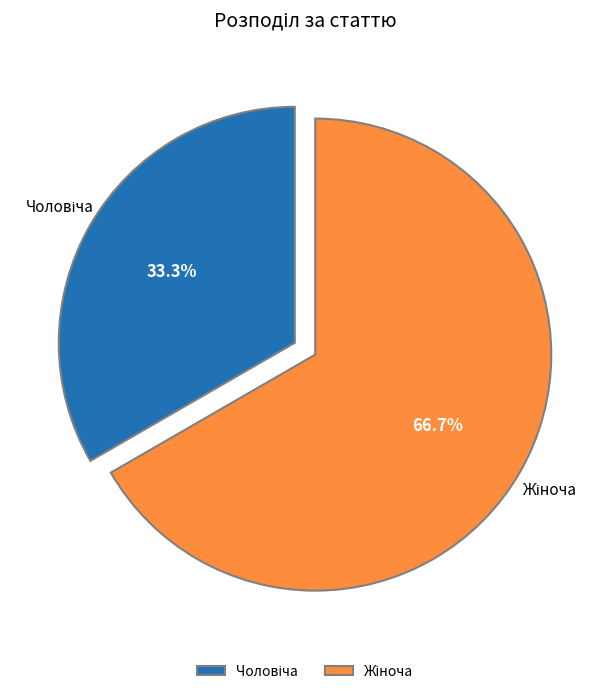

Is there a majority slice in this chart?

Yes